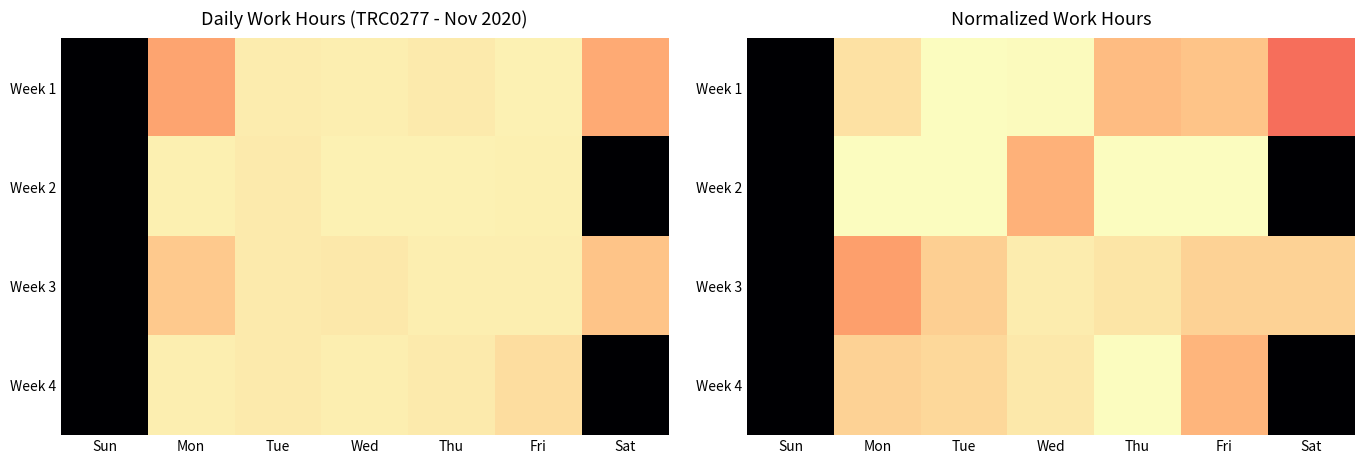

Which series has the largest range (max minus min)?

Week 2